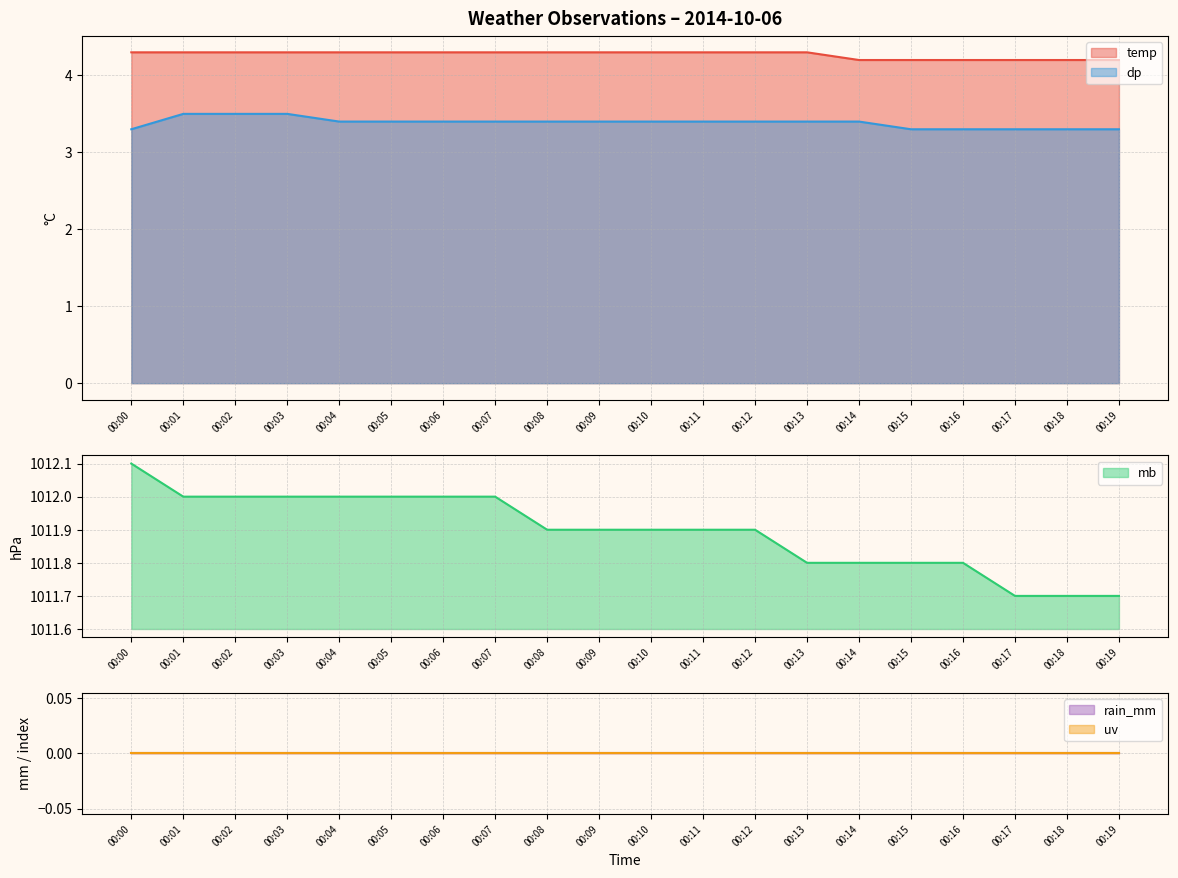

True or false: dp and temp intersect in this chart.

False